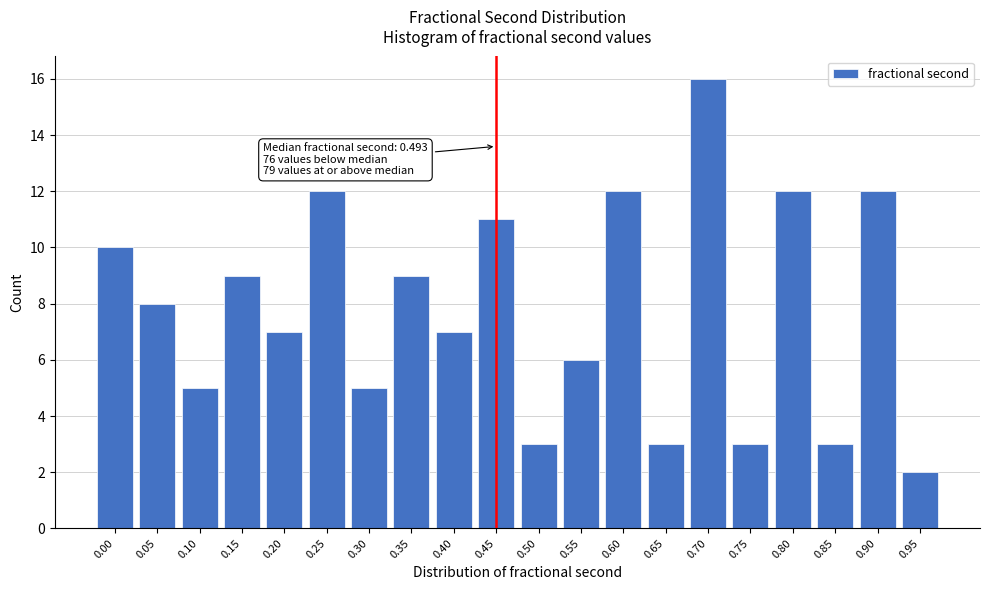

Reading right to left, extract all data points from this chart.

2	12	3	12	3	16	3	12	6	3	11	7	9	5	12	7	9	5	8	10